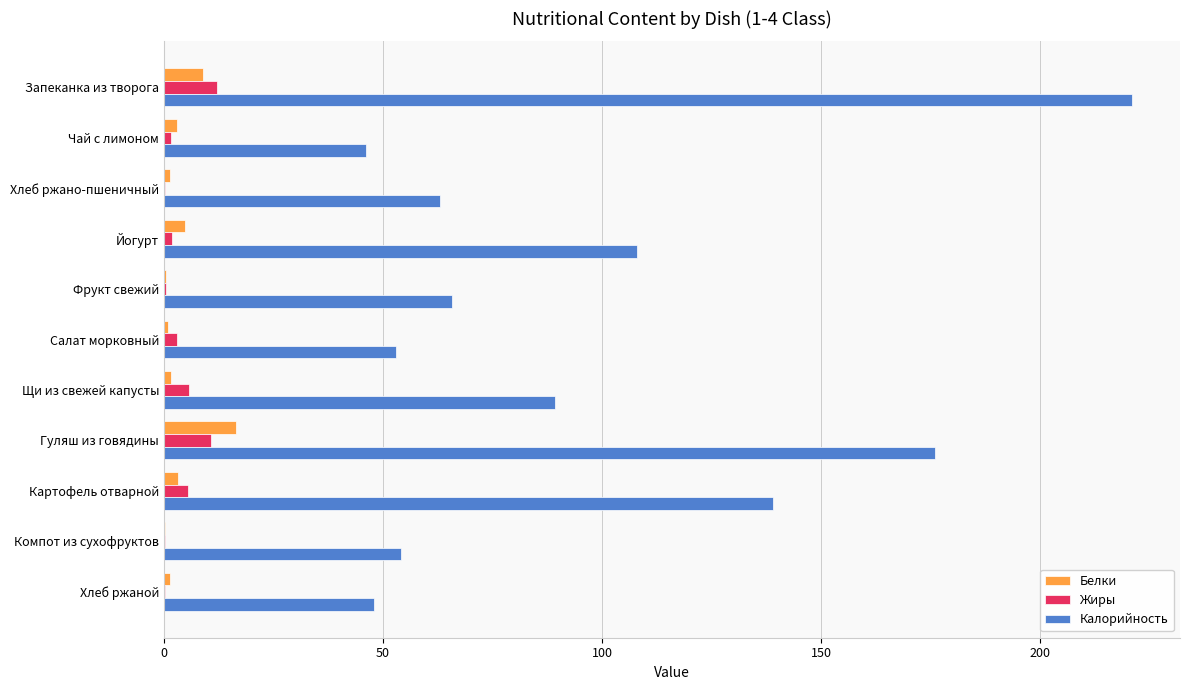

Which series has the largest total across all categories?

Калорийность